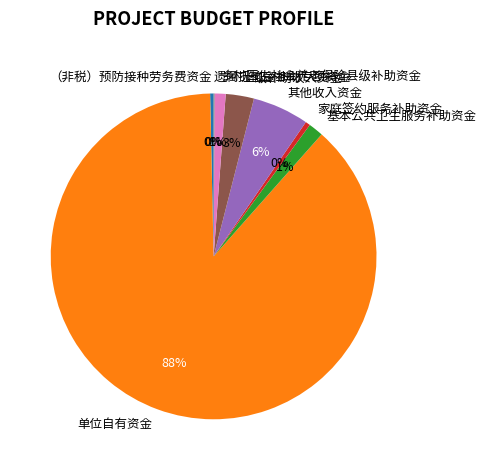

Does （非税）预防接种劳务费资金 represent more than half of the total?

No